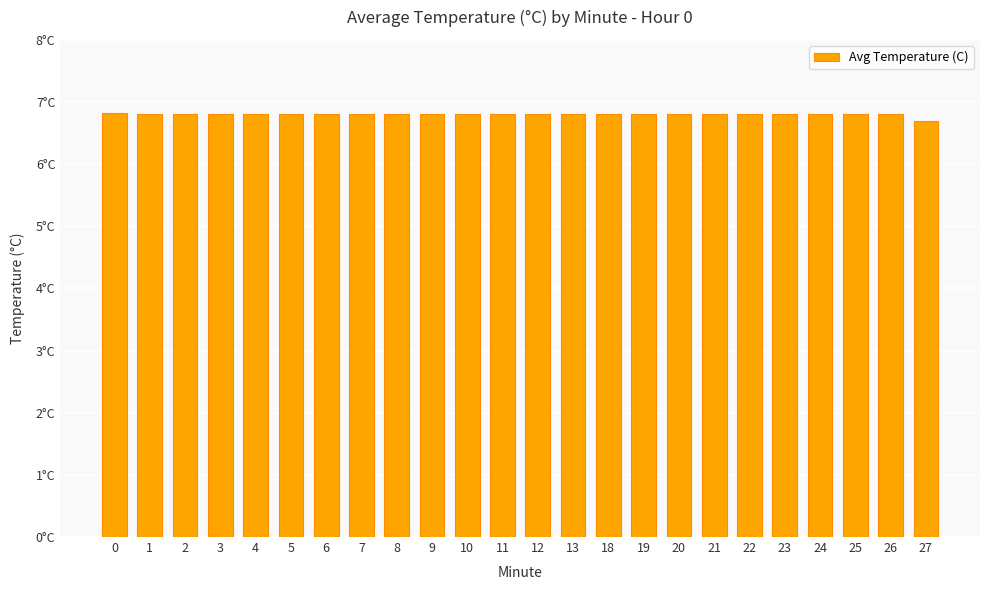

Are the bars horizontal?

No